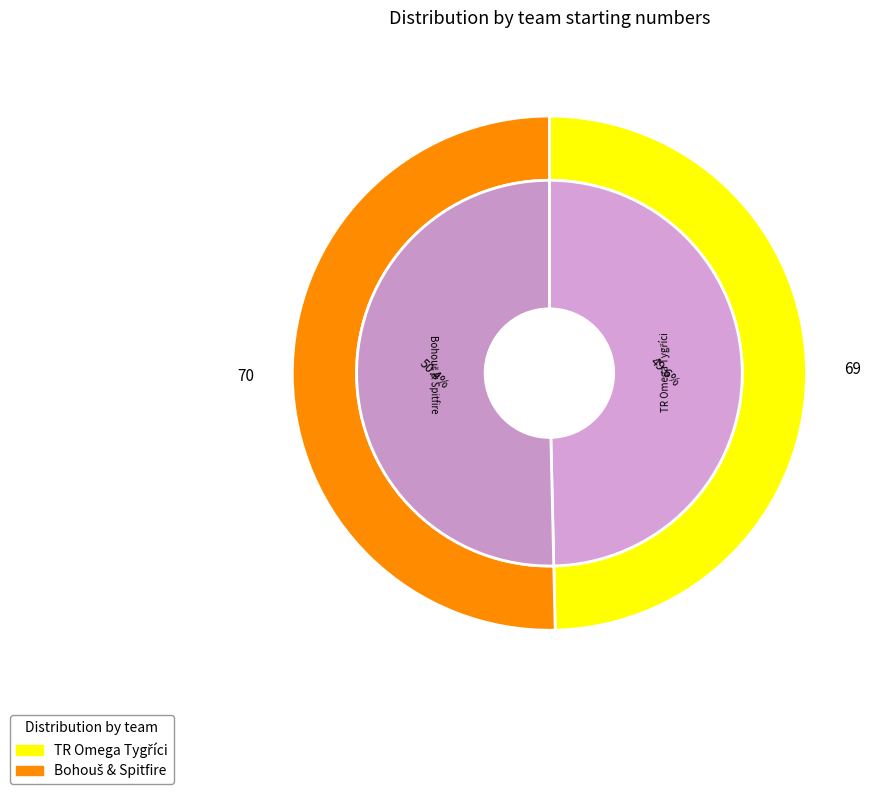

How many segments does this pie chart have?

2